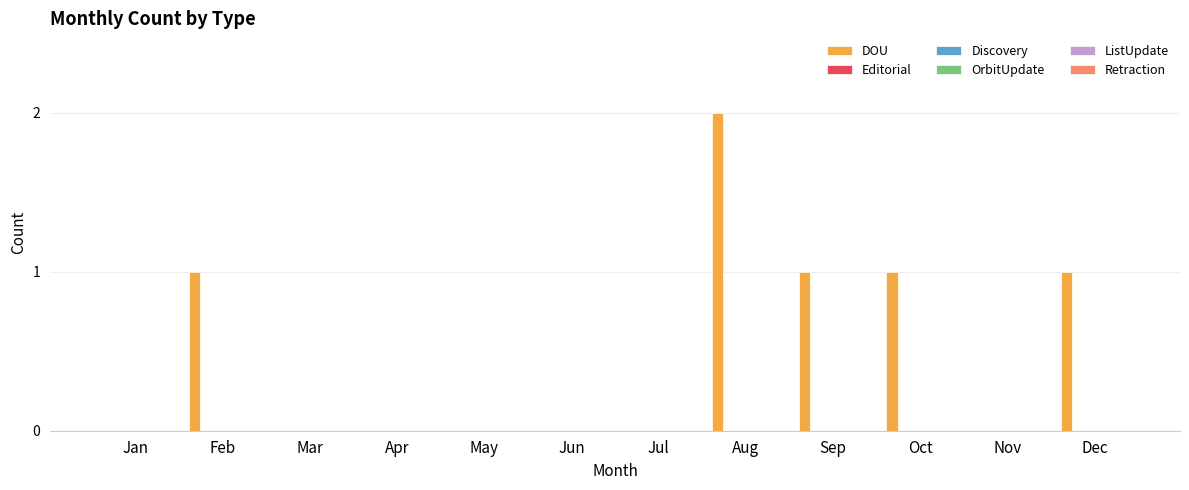

What is the sum of all values?

6